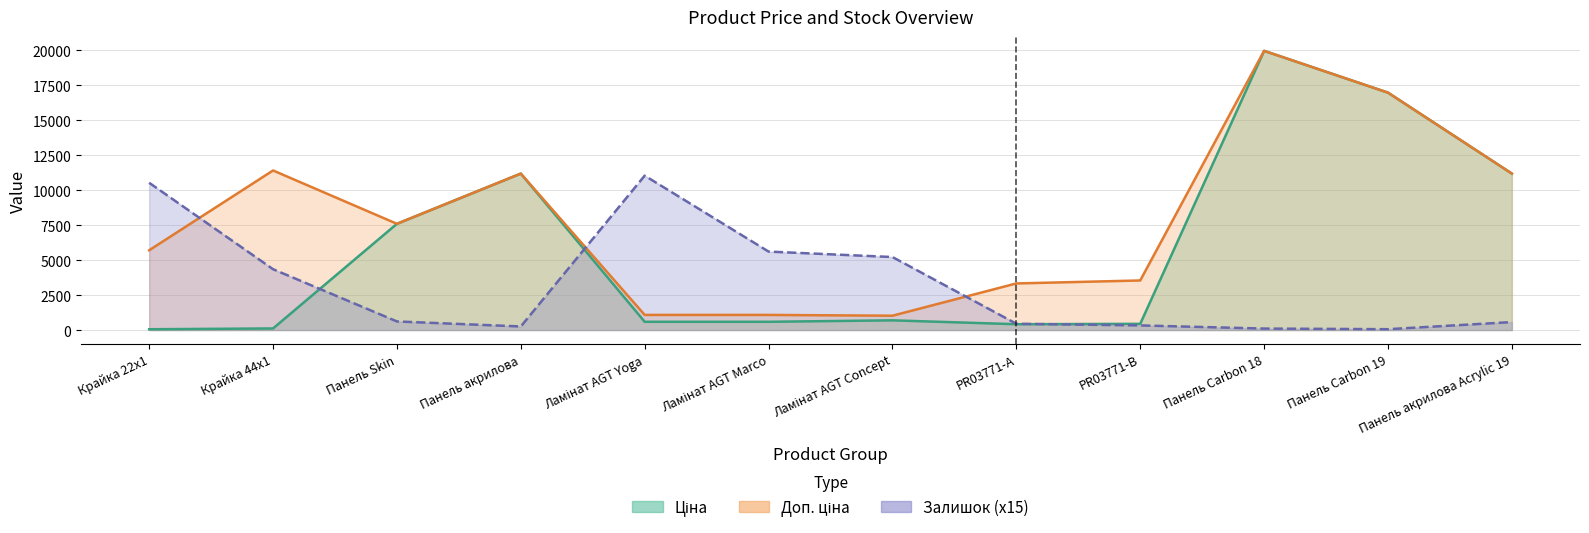

Rank the series by their average value, from highest to lowest.

Доп. ціна, Ціна, Залишок